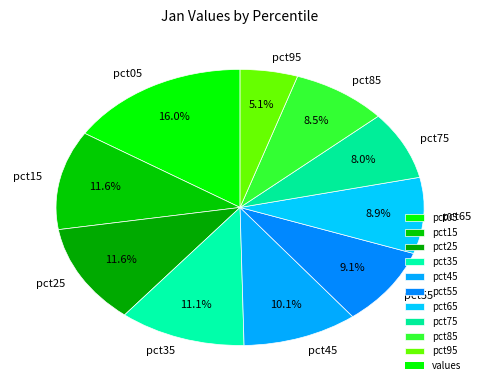

Which slice is the smallest?

pct95